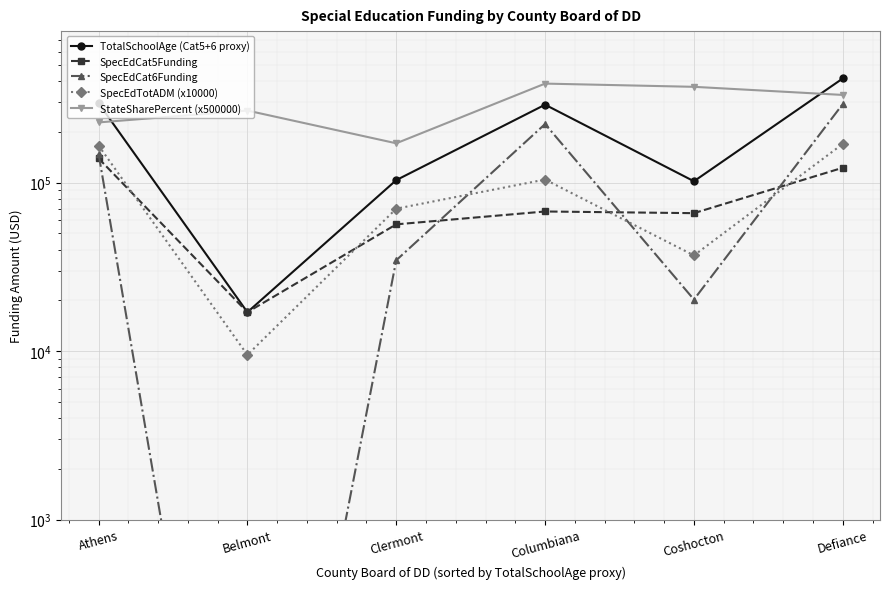

What is the label of the 3rd point from the right?

Columbiana